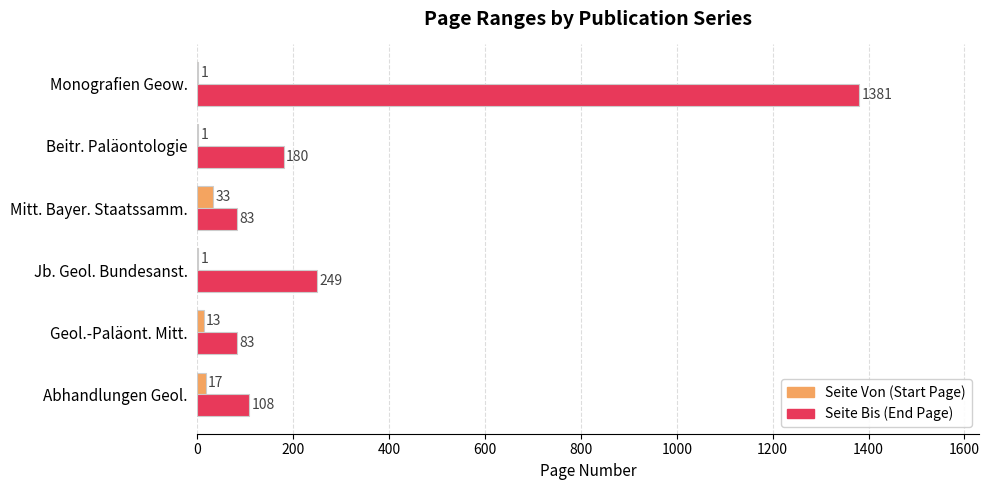

Which category has the highest value across all series?

Monografien Geow.